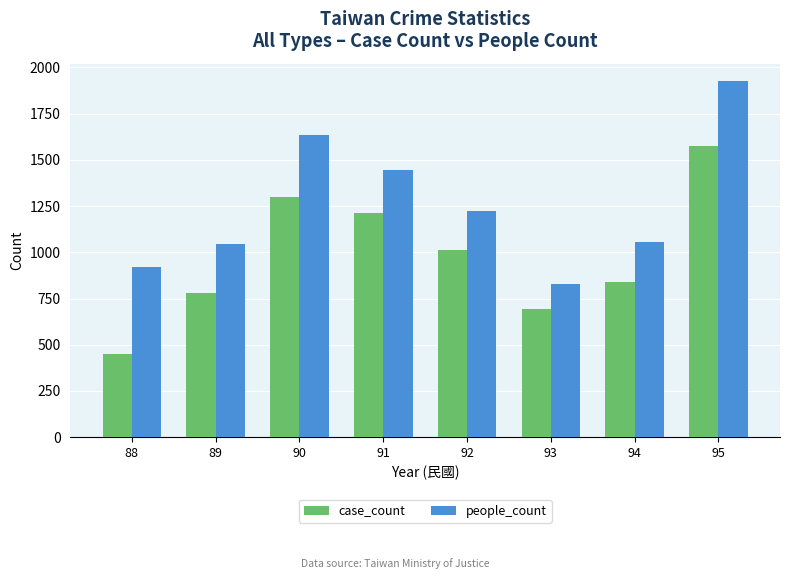

How many bars are there in total?

16